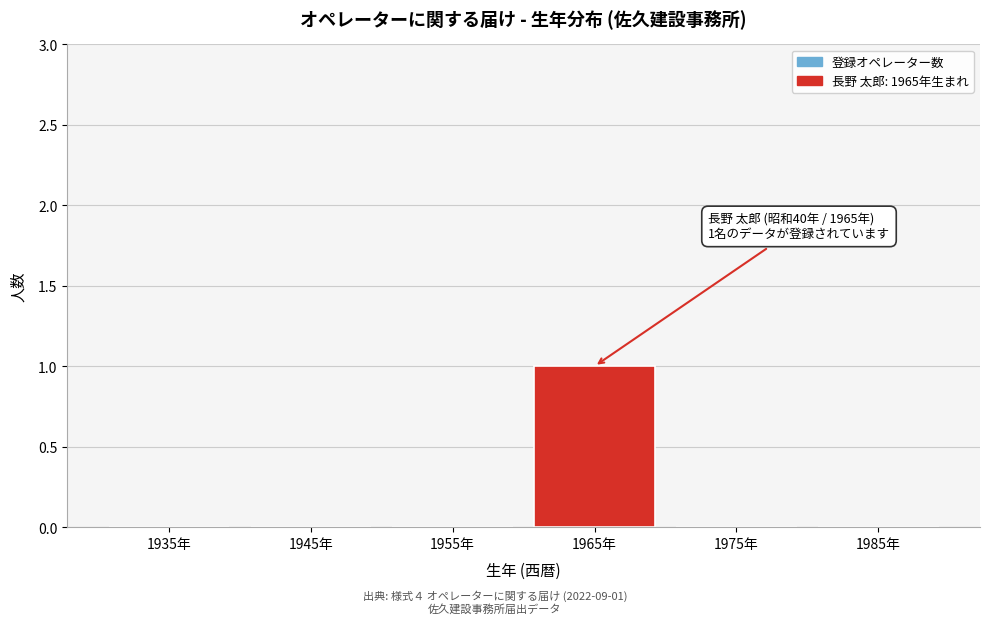

Reading left to right, transcribe all the data shown in this chart.

1935年=0	1945年=0	1955年=0	1965年=1	1975年=0	1985年=0